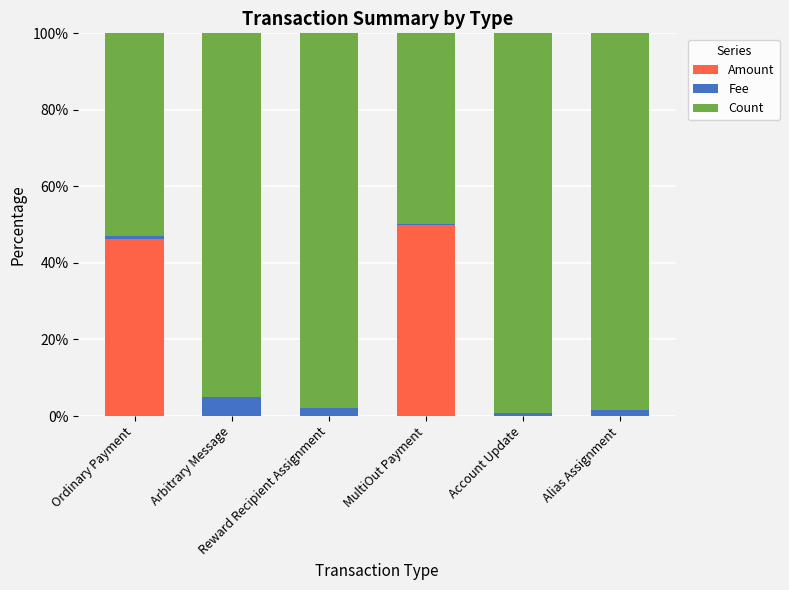

What are all the series names shown in the legend?

Amount, Fee, Count